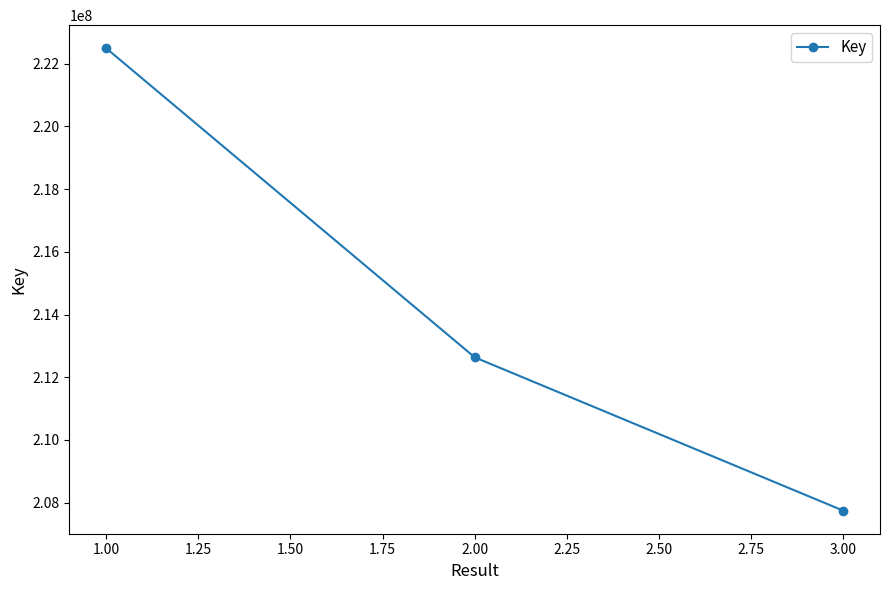

List the labels in order of value, smallest first.

3.00, 2.00, 1.00